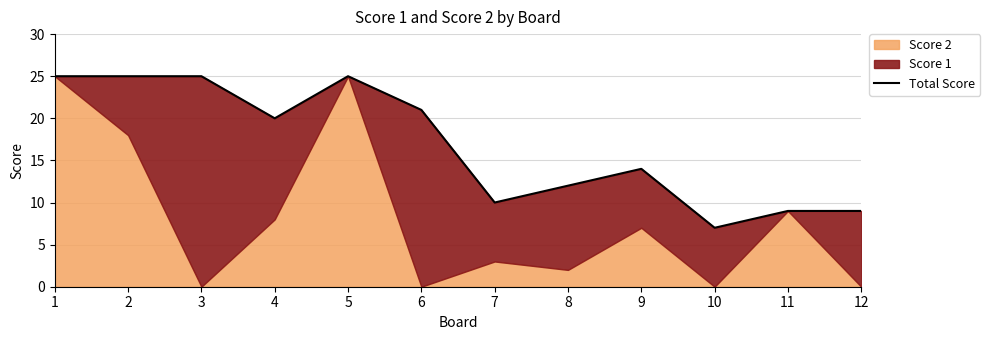

Reading left to right, what are all the values shown in this chart?

1=25	2=25	3=25	4=20	5=25	6=21	7=10	8=12	9=14	10=7	11=9	12=9